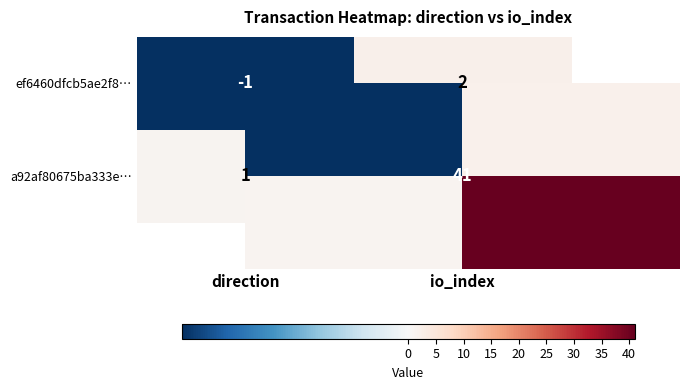

Where is ef6460dfcb5ae2f8… nearest to the value 0?

direction